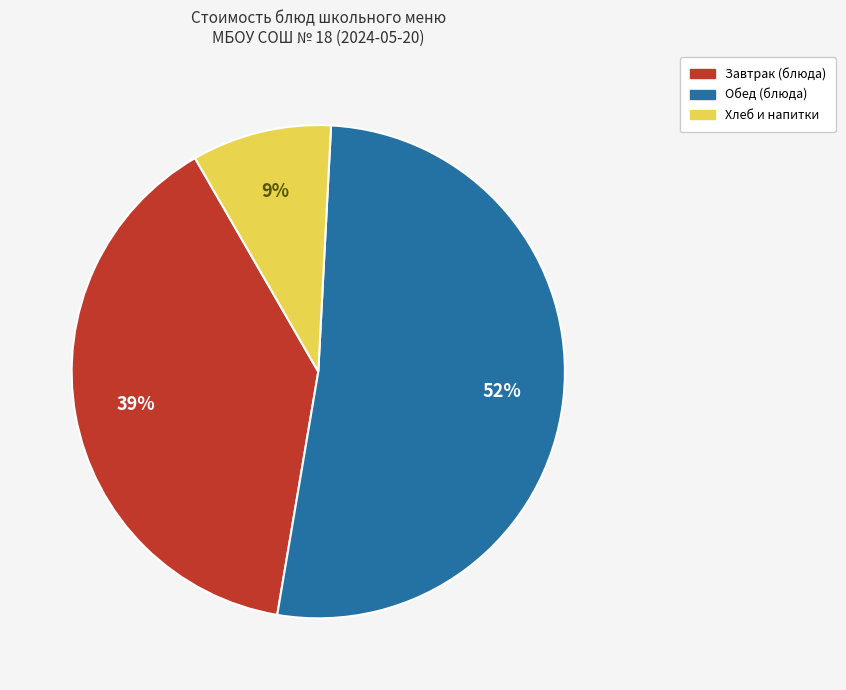

To the nearest percent, what is the average slice percentage?

33%